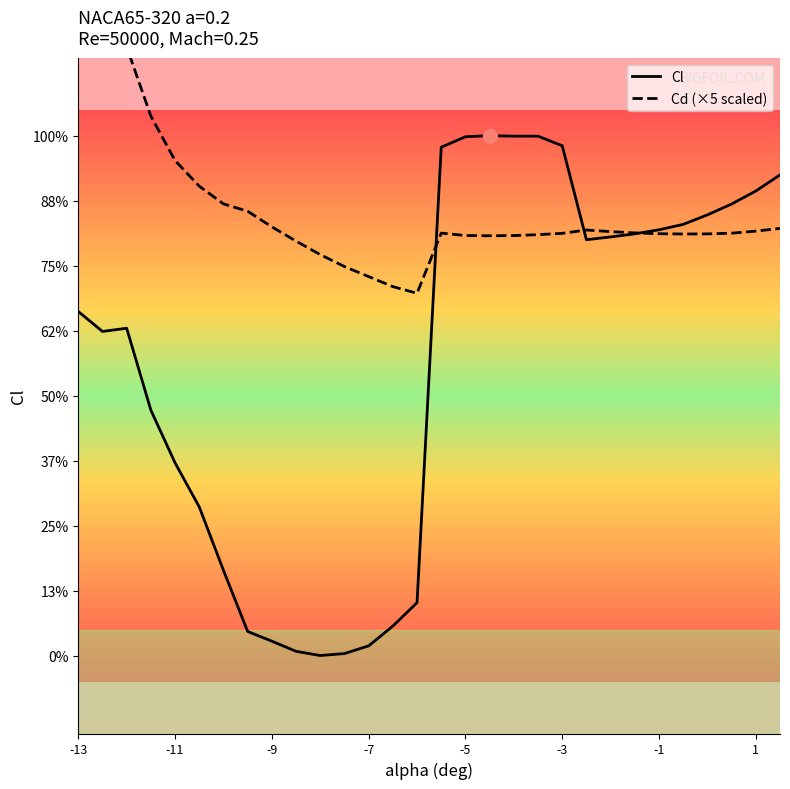

What is the smallest value displayed?

-1.0